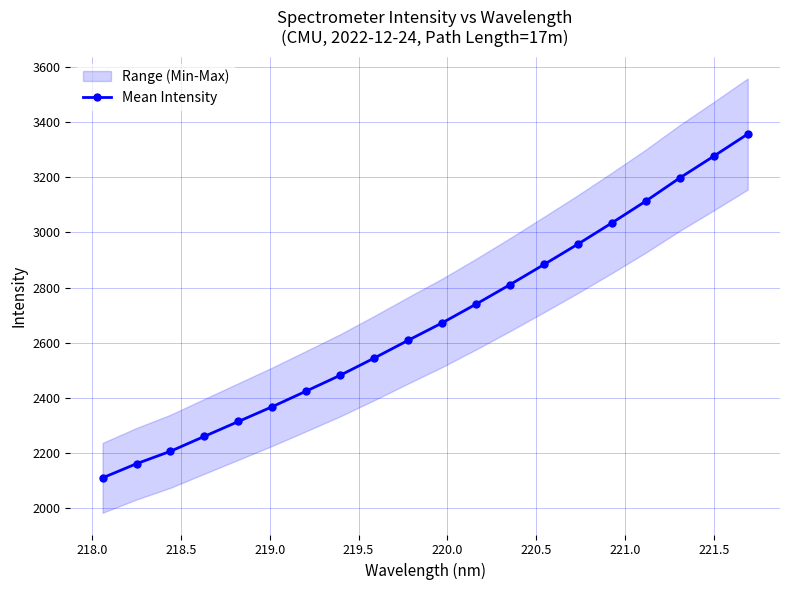

How many values in the Mean Intensity series exceed 2672?

10